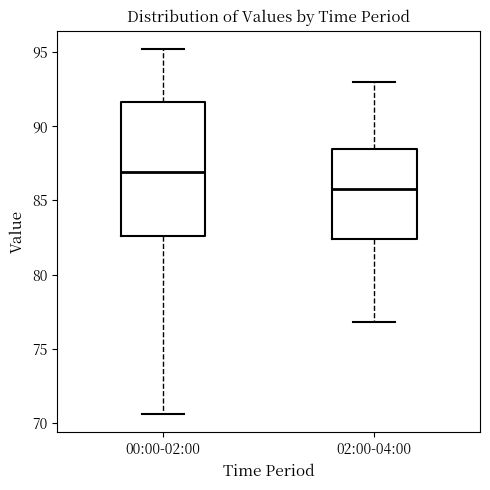

Where is the lower edge of the box for 00:00-02:00 on the y-axis? The values are not printed on the chart, so give them approximately, as read against the axis.

82.5